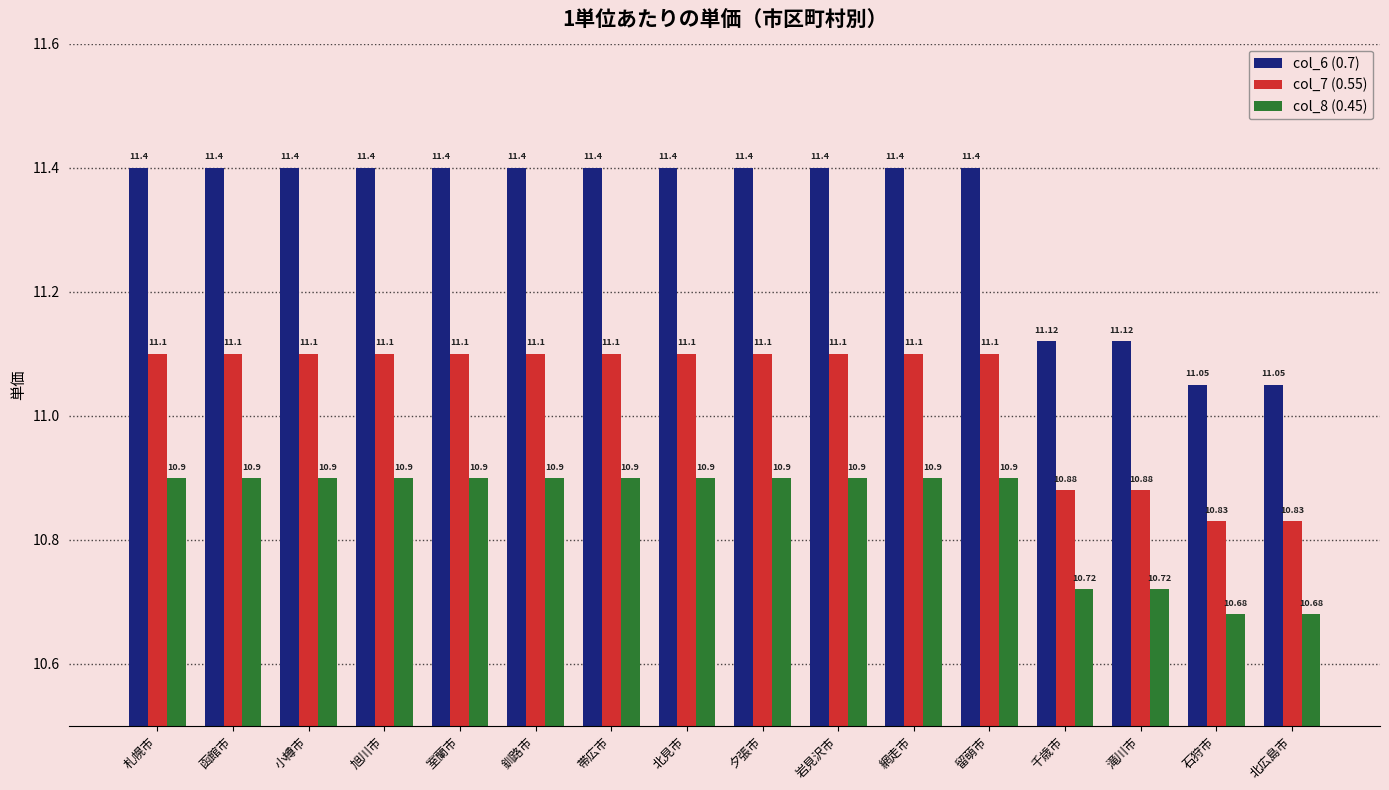

What position from the right is 岩見沢市?

7